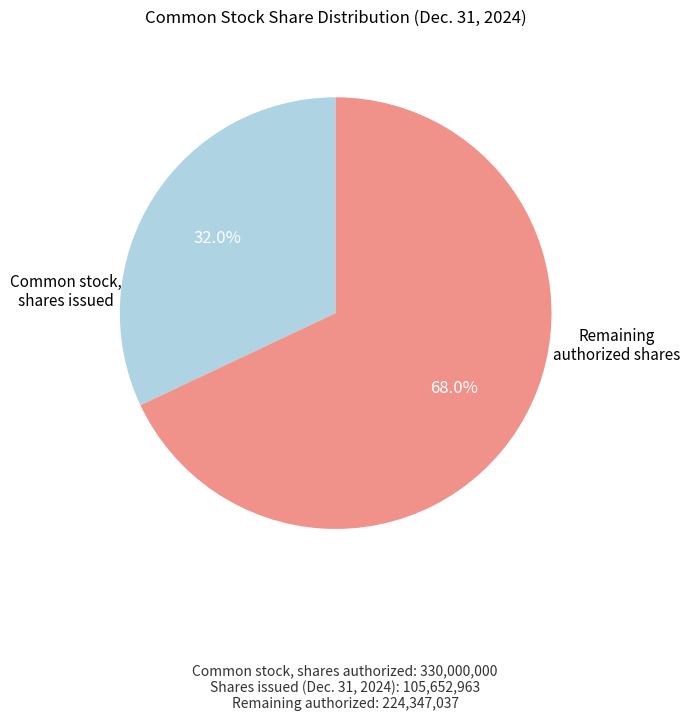

How many slices are in this pie chart?

2